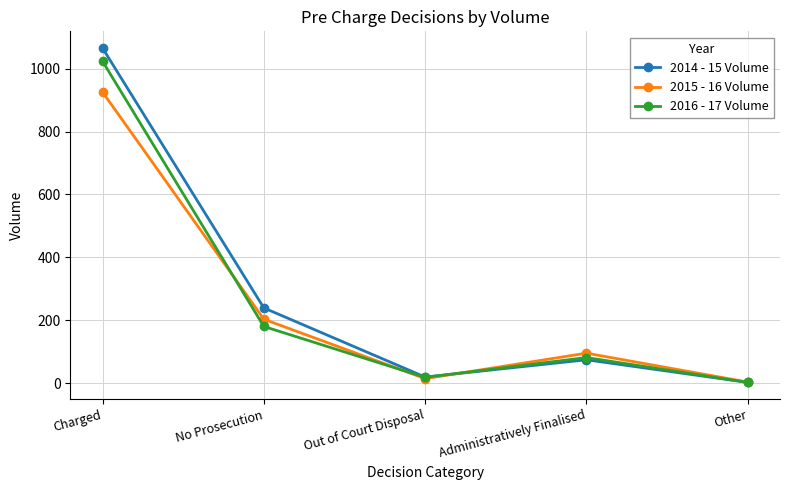

List the series in order of their peak value, highest first.

2014 - 15 Volume, 2016 - 17 Volume, 2015 - 16 Volume